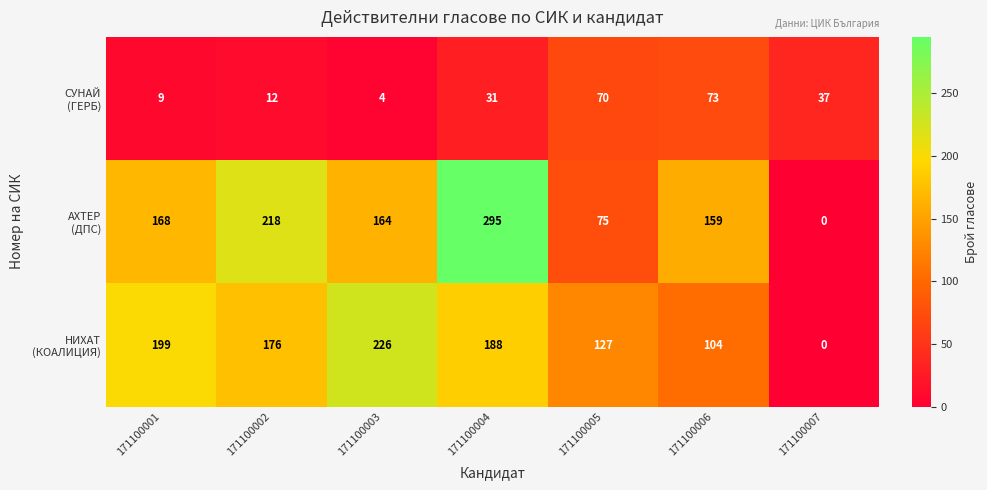

At which category is the sum across all series the highest?

171100004